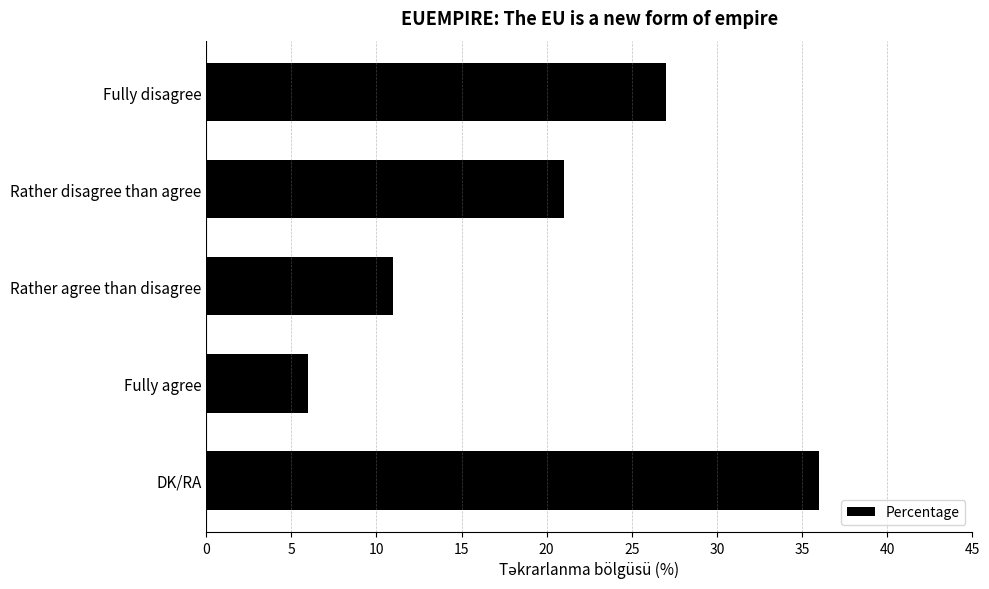

How many values are between 11 and 27?

3